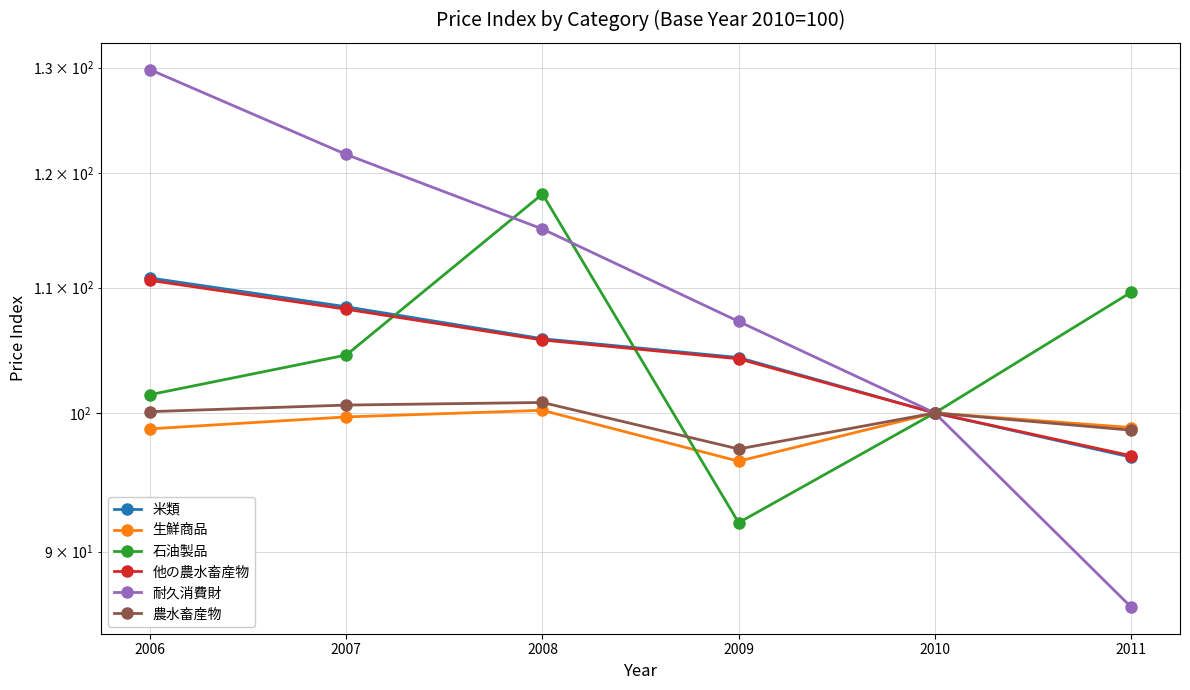

Which series has the largest range (max minus min)?

耐久消費財